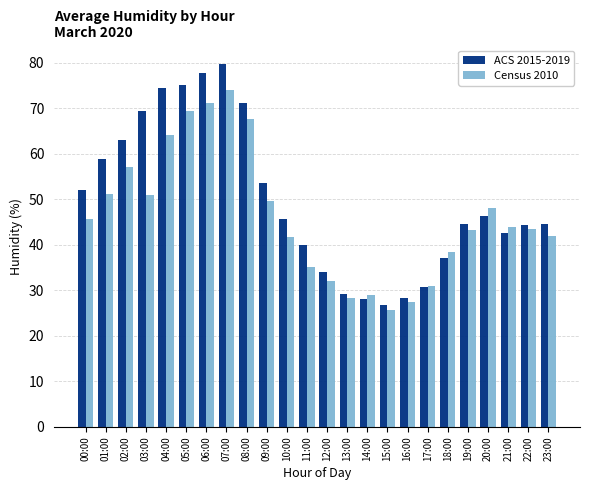

What is the spread (max minus min) of values at 07:00?

5.7